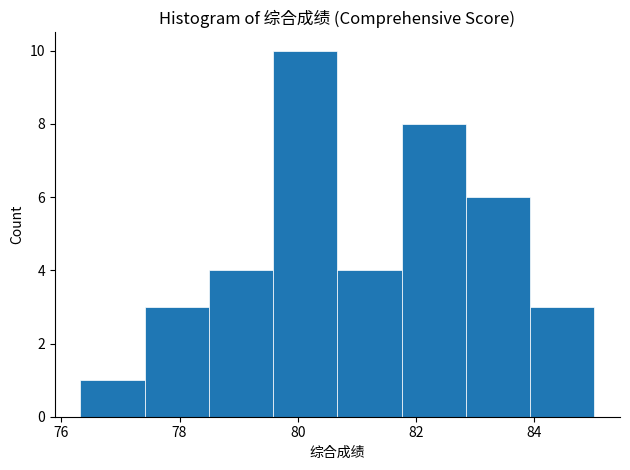

Reading left to right, list every bar in this chart as the range it spans on the x-axis followed by its height. Neither the bar edges nor the heights are printed on the chart, so give them approximately, as read against the axes.

76.4 to 77.4: 1
77.4 to 78.4: 3
78.4 to 79.6: 4
79.6 to 80.6: 10
80.6 to 81.8: 4
81.8 to 82.8: 8
82.8 to 84.0: 6
84.0 to 85.0: 3